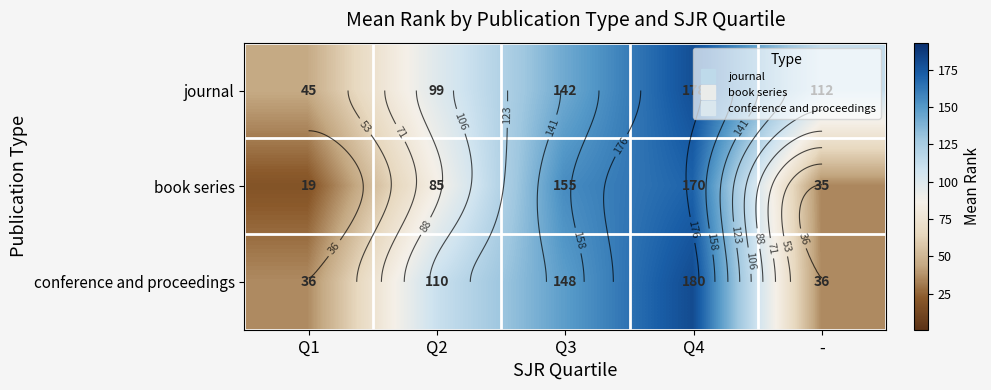

List the series in order of their overall mean, highest first.

journal, conference and proceedings, book series